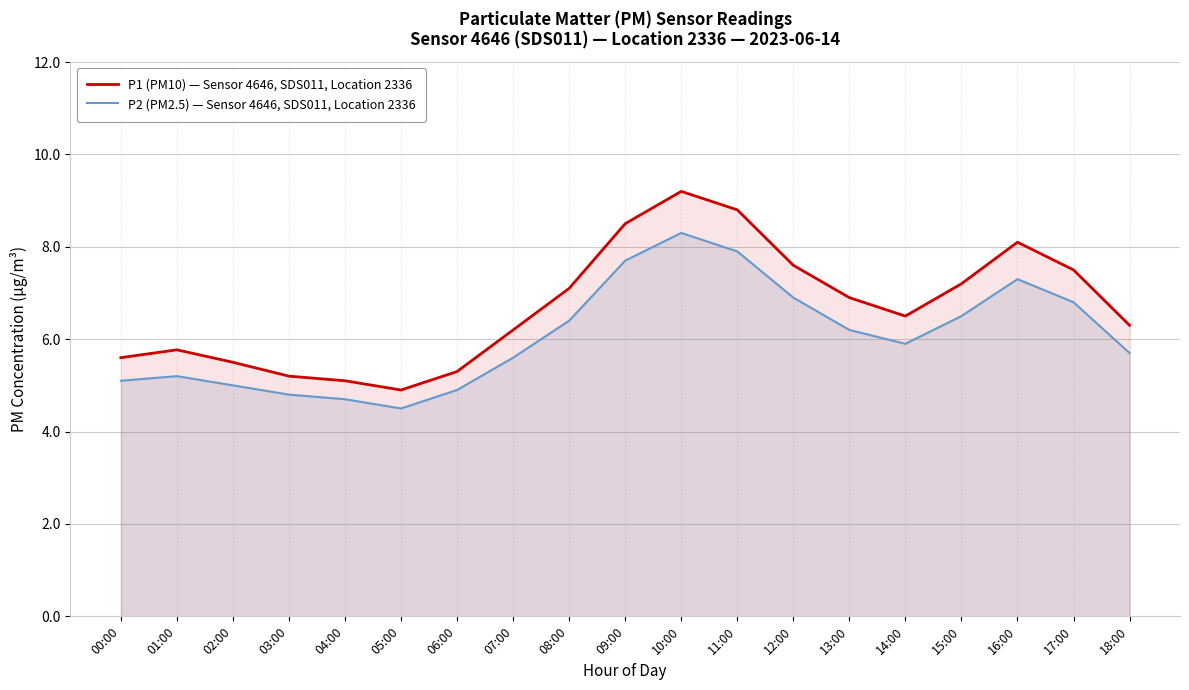

Reading left to right, list all the values displayed in this chart.

P1 (PM10) — Sensor 4646, SDS011, Location 2336: 00:00=5.6	01:00=5.8	02:00=5.5	03:00=5.2	04:00=5.1	05:00=4.9	06:00=5.3	07:00=6.2	08:00=7.1	09:00=8.5	10:00=9.2	11:00=8.8	12:00=7.6	13:00=6.9	14:00=6.5	15:00=7.2	16:00=8.1	17:00=7.5	18:00=6.3
P2 (PM2.5) — Sensor 4646, SDS011, Location 2336: 00:00=5.1	01:00=5.2	02:00=5.0	03:00=4.8	04:00=4.7	05:00=4.5	06:00=4.9	07:00=5.6	08:00=6.4	09:00=7.7	10:00=8.3	11:00=7.9	12:00=6.9	13:00=6.2	14:00=5.9	15:00=6.5	16:00=7.3	17:00=6.8	18:00=5.7